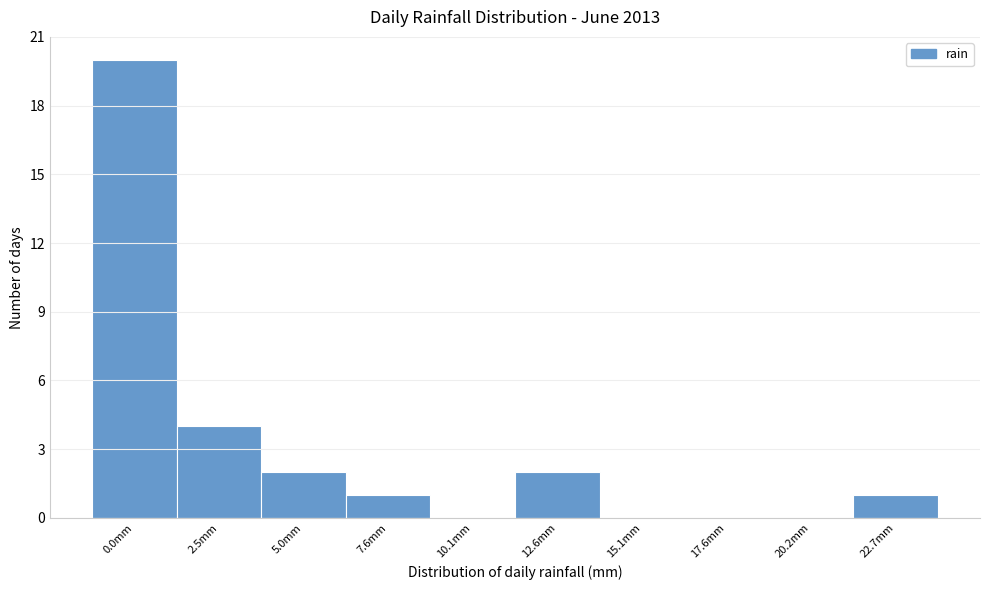

Reading left to right, transcribe all the data shown in this chart.

0.0mm=20	2.5mm=4	5.0mm=2	7.6mm=1	10.1mm=0	12.6mm=2	15.1mm=0	17.6mm=0	20.2mm=0	22.7mm=1